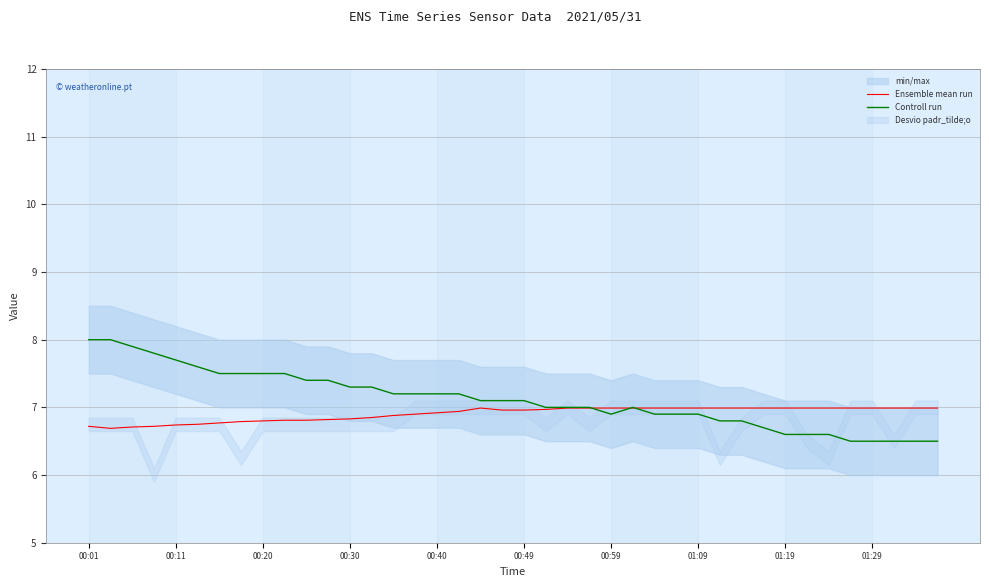

Reading left to right, extract all data points from this chart.

Ensemble mean run: 6.7	6.7	6.7	6.7	6.7	6.8	6.8	6.8	6.8	6.8	6.8	6.8	6.8	6.8	6.9	6.9	6.9	6.9	7.0	7.0	7.0	7.0	7.0	7.0	7.0	7.0	7.0	7.0	7.0	7.0	7.0	7.0	7.0	7.0	7.0	7.0	7.0	7.0	7.0	7.0
Controll run: 8.0	8.0	7.9	7.8	7.7	7.6	7.5	7.5	7.5	7.5	7.4	7.4	7.3	7.3	7.2	7.2	7.2	7.2	7.1	7.1	7.1	7.0	7.0	7.0	6.9	7.0	6.9	6.9	6.9	6.8	6.8	6.7	6.6	6.6	6.6	6.5	6.5	6.5	6.5	6.5